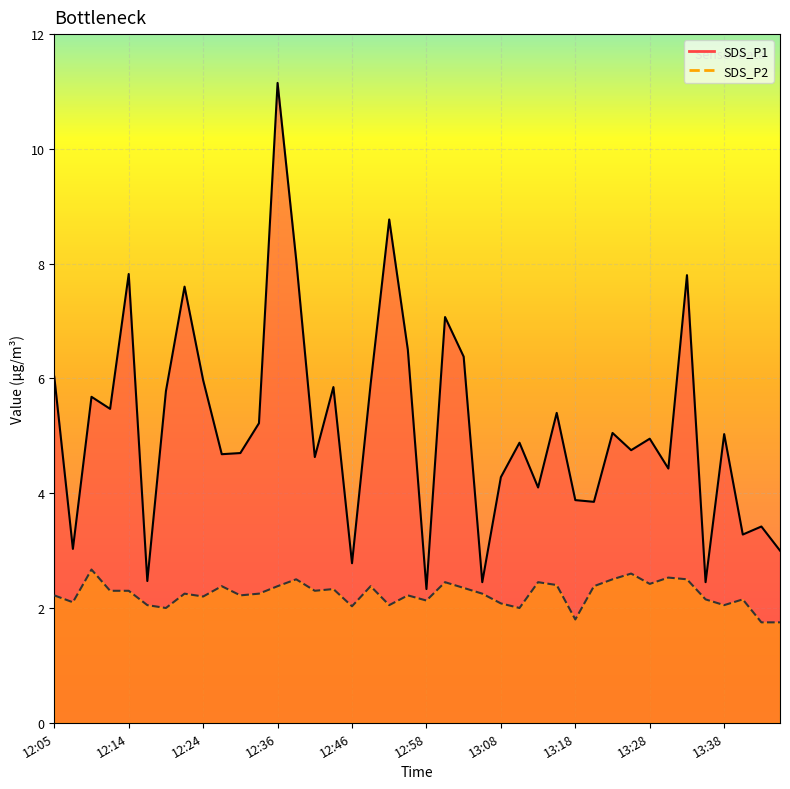

Reading left to right, what are all the values shown in this chart?

SDS_P1: 12:05=6.0	12:07=3.0	12:09=5.7	12:12=5.5	12:14=7.8	12:17=2.5	12:19=5.8	12:22=7.6	12:24=6.0	12:27=4.7	12:29=4.7	12:33=5.2	12:36=11.2	12:38=8.1	12:41=4.6	12:43=5.8	12:46=2.8	12:48=5.9	12:51=8.8	12:56=6.5	12:58=2.3	13:01=7.1	13:03=6.4	13:06=2.5	13:08=4.3	13:11=4.9	13:13=4.1	13:16=5.4	13:18=3.9	13:21=3.9	13:23=5.0	13:26=4.8	13:28=5.0	13:30=4.4	13:33=7.8	13:35=2.5	13:38=5.0	13:40=3.3	13:43=3.4	13:46=3.0
SDS_P2: 12:05=2.2	12:07=2.1	12:09=2.7	12:12=2.3	12:14=2.3	12:17=2.0	12:19=2.0	12:22=2.2	12:24=2.2	12:27=2.4	12:29=2.2	12:33=2.2	12:36=2.4	12:38=2.5	12:41=2.3	12:43=2.3	12:46=2.0	12:48=2.4	12:51=2.0	12:56=2.2	12:58=2.1	13:01=2.5	13:03=2.4	13:06=2.2	13:08=2.1	13:11=2.0	13:13=2.5	13:16=2.4	13:18=1.8	13:21=2.4	13:23=2.5	13:26=2.6	13:28=2.4	13:30=2.5	13:33=2.5	13:35=2.1	13:38=2.0	13:40=2.1	13:43=1.8	13:46=1.8